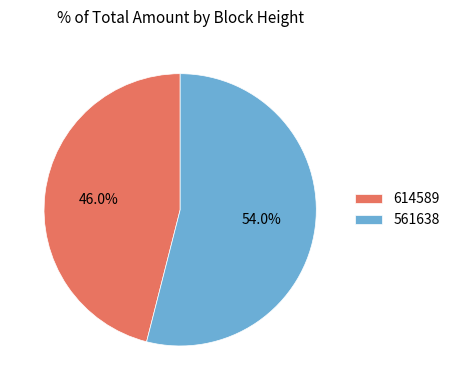

Is the sum of 561638 and 614589 greater than half?

Yes